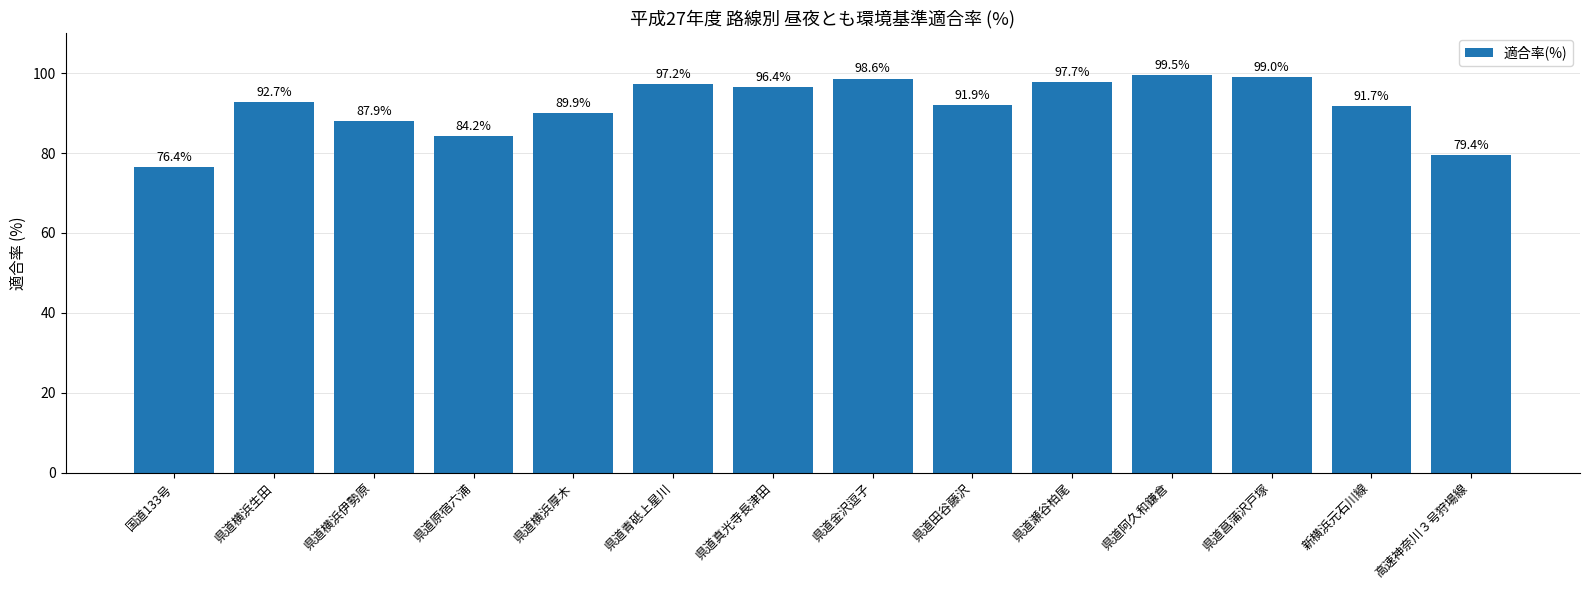

Reading left to right, transcribe all the data shown in this chart.

国道133号=76.4	県道横浜生田=92.7	県道横浜伊勢原=87.9	県道原宿六浦=84.2	県道横浜厚木=89.9	県道青砥上星川=97.2	県道真光寺長津田=96.4	県道金沢逗子=98.6	県道田谷藤沢=91.9	県道瀬谷柏尾=97.7	県道阿久和鎌倉=99.5	県道菖蒲沢戸塚=99.0	新横浜元石川線=91.7	高速神奈川３号狩場線=79.4